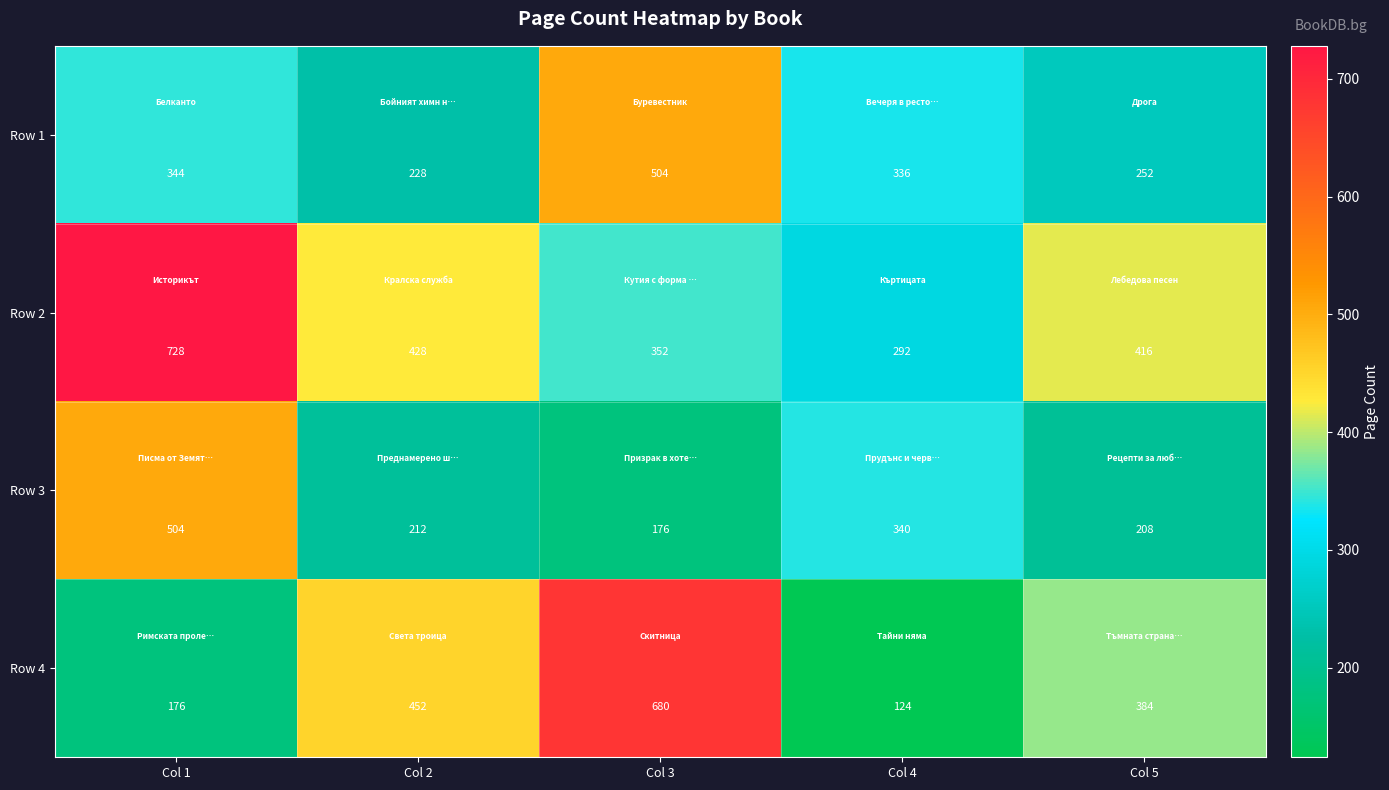

Which series has the largest range (max minus min)?

Row 4